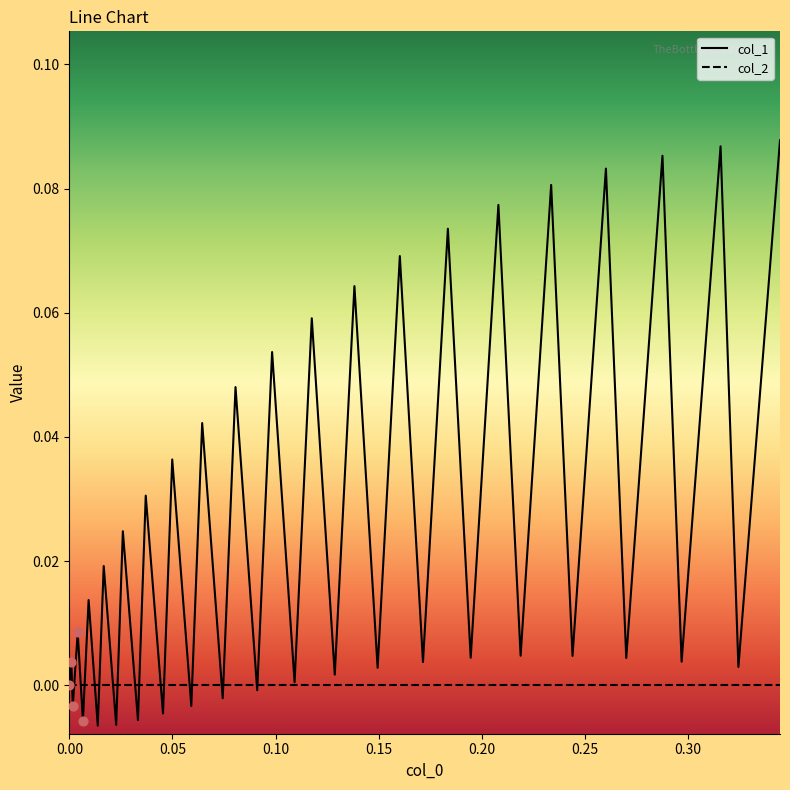

Which series has the widest spread of values?

col_1